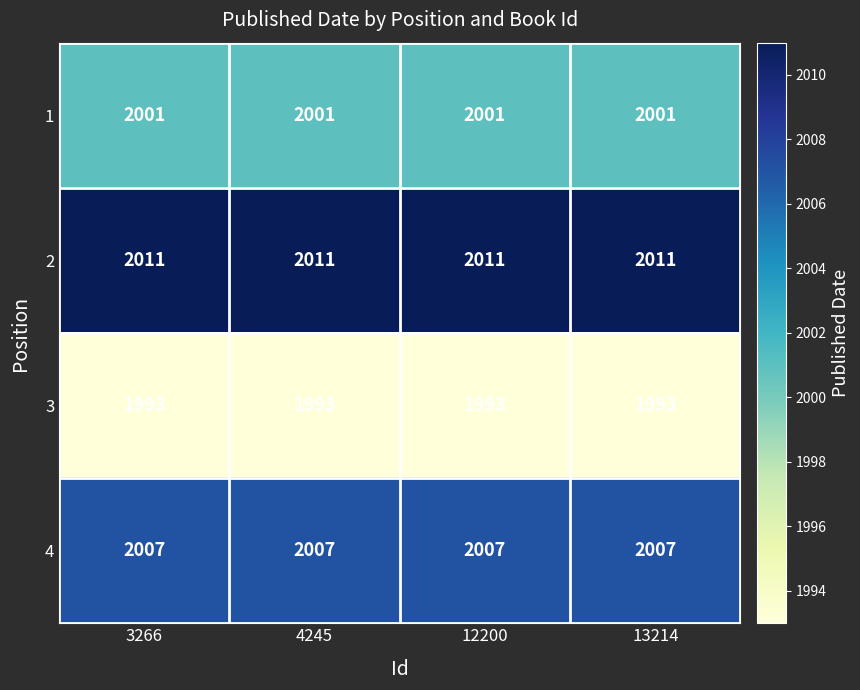

Is it true that 3 equals 579 at 13214?

False